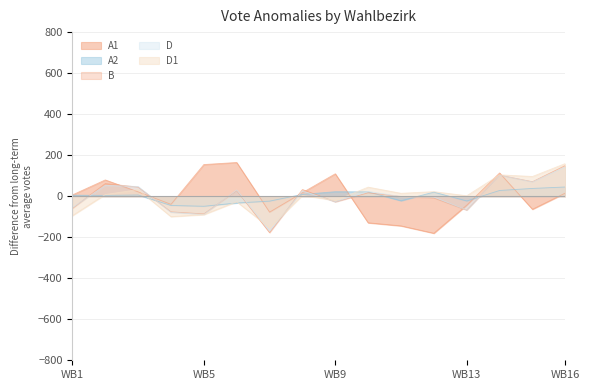

How many negative values does the D1 series have?

6